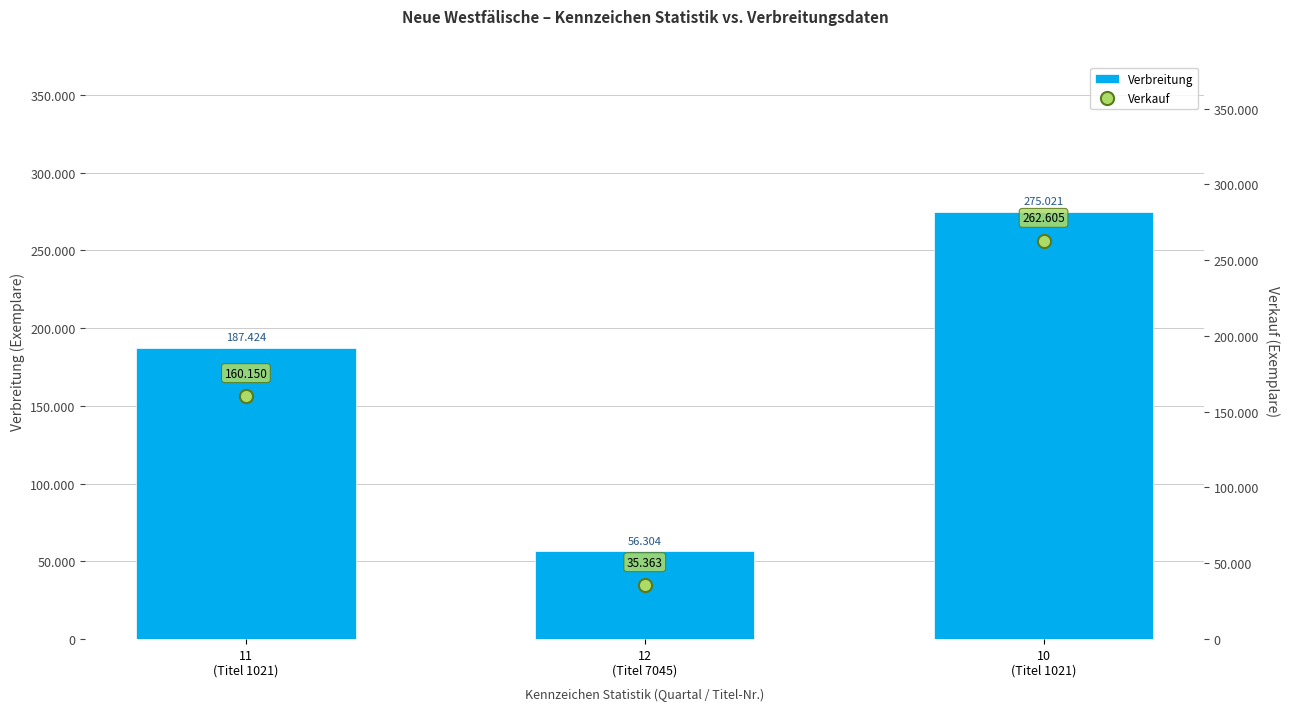

Which series reaches the maximum Y coordinate?

Verbreitung